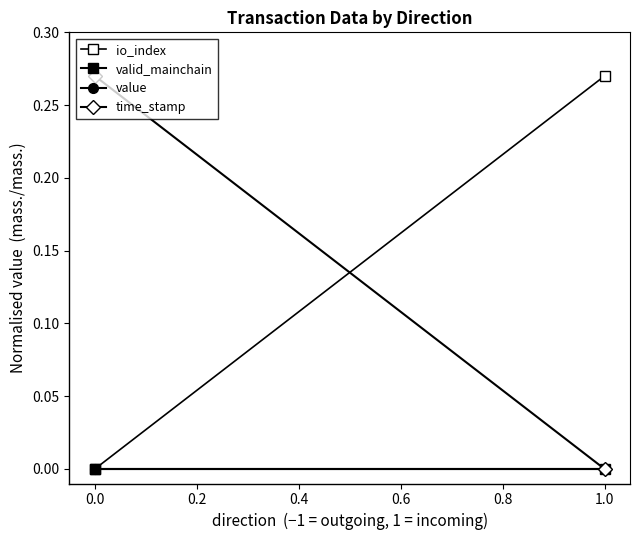

Which series has the largest total across all categories?

io_index